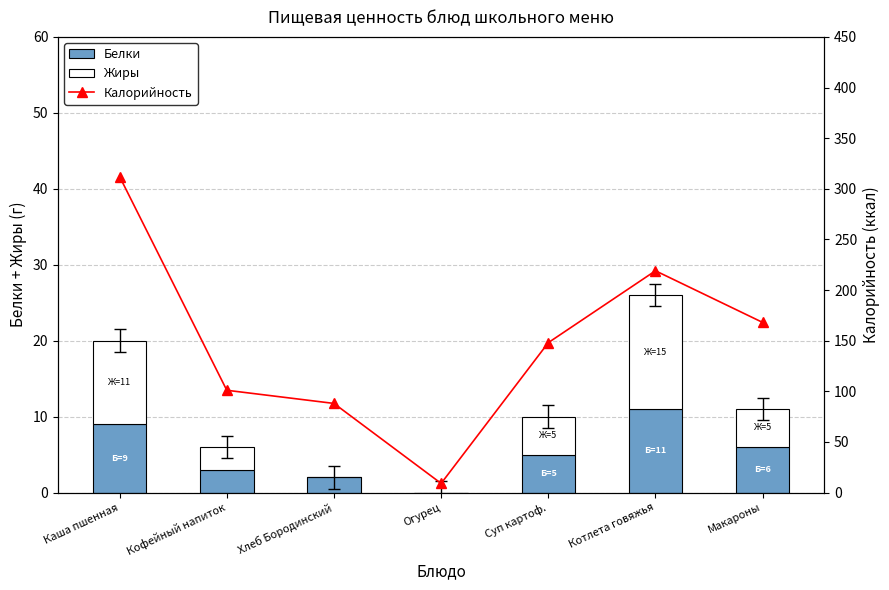

Where is Белки nearest to the value 5?

Суп картоф.